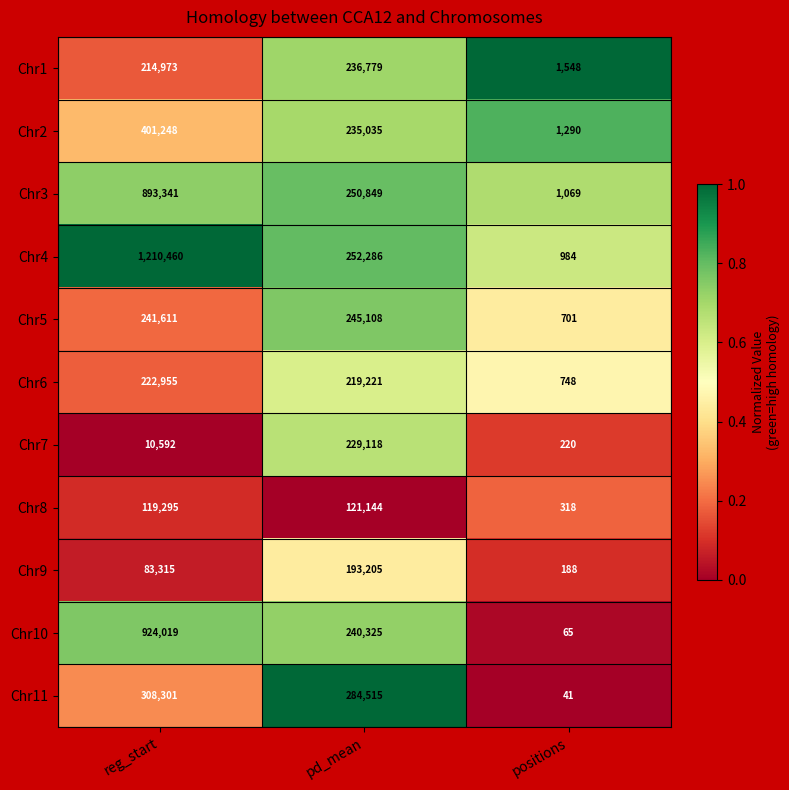

Count the number of data series in this chart.

11